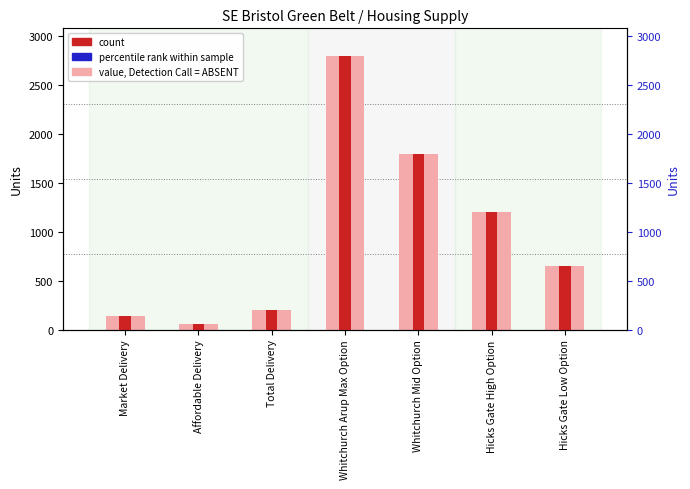

How many data points in count are above 650?

3